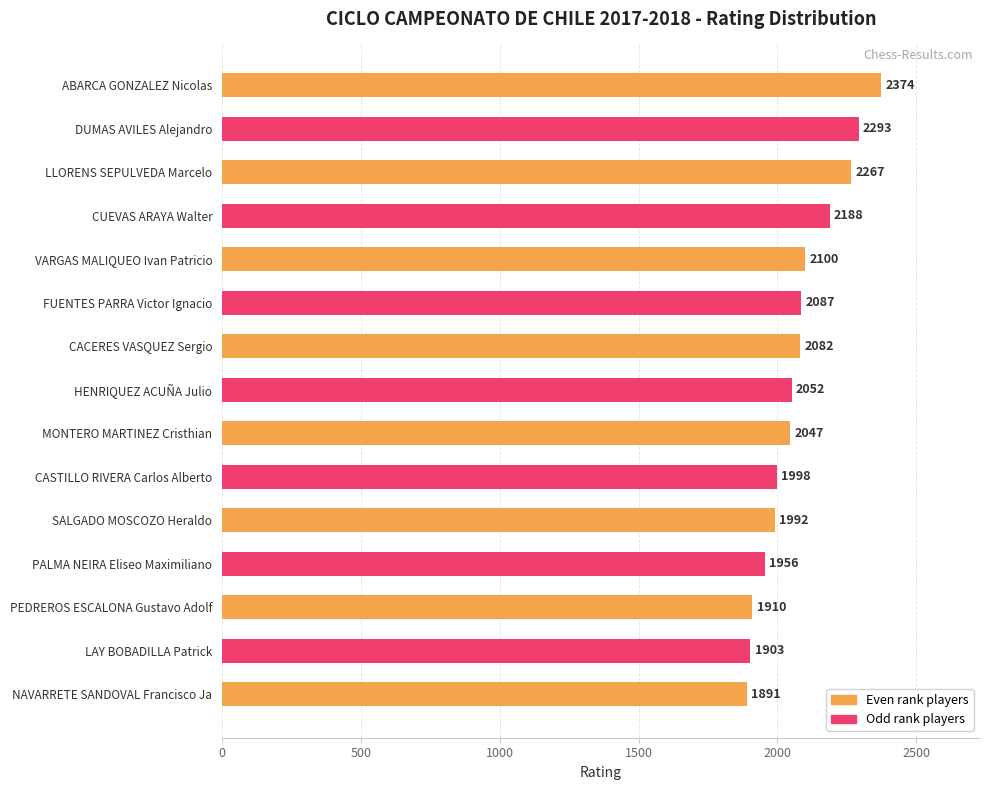

Does the chart contain stacked bars?

No